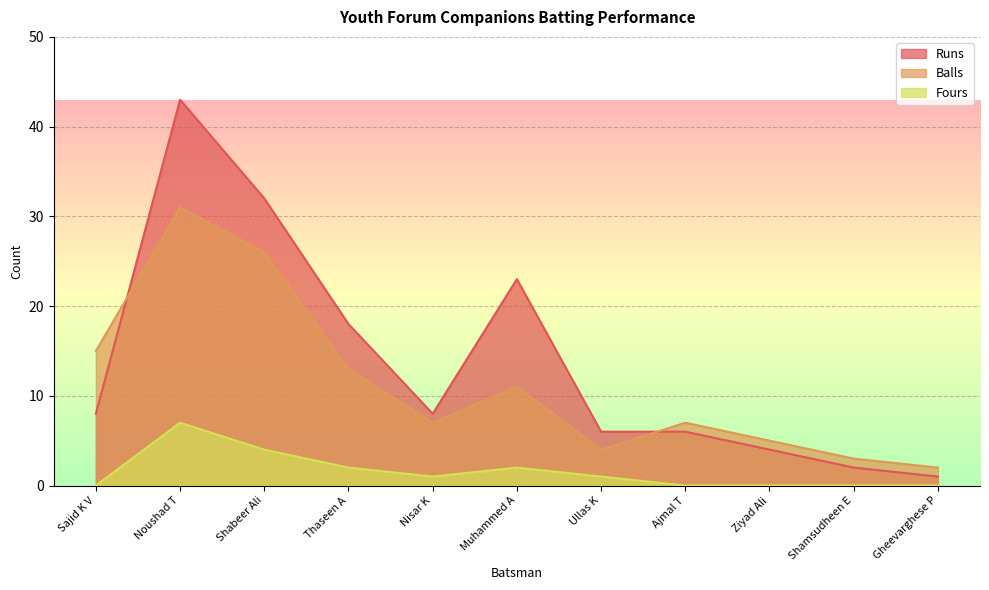

Is it true that Runs equals 6 at Ajmal T?

True